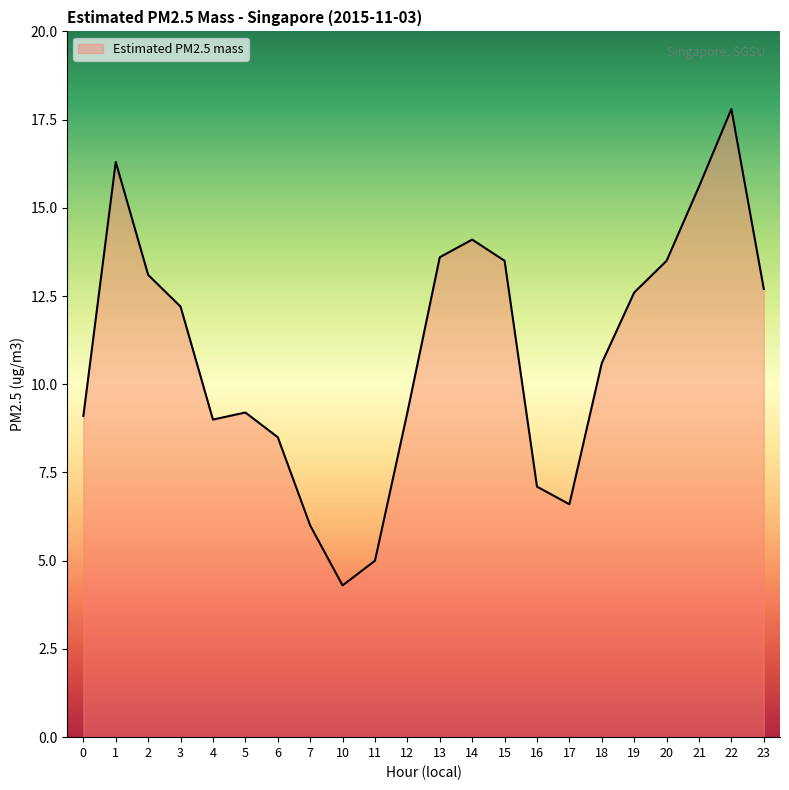

Which has a higher value, 1 or 4?

1